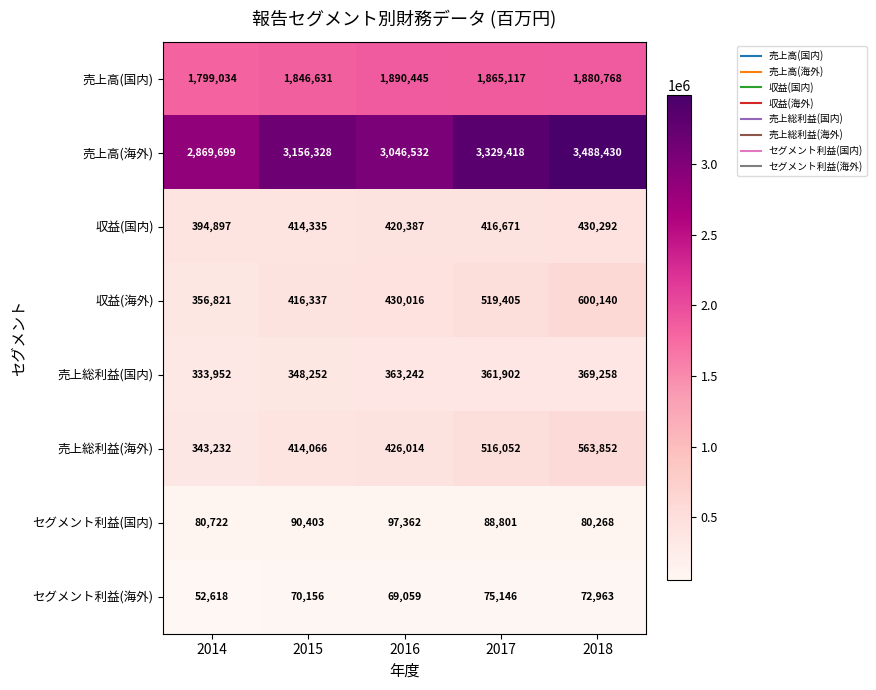

Which series has the largest range (max minus min)?

売上高(海外)